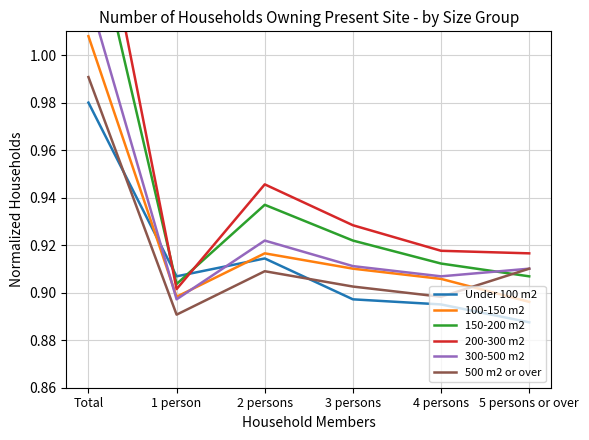

At which category is the sum across all series the highest?

Total